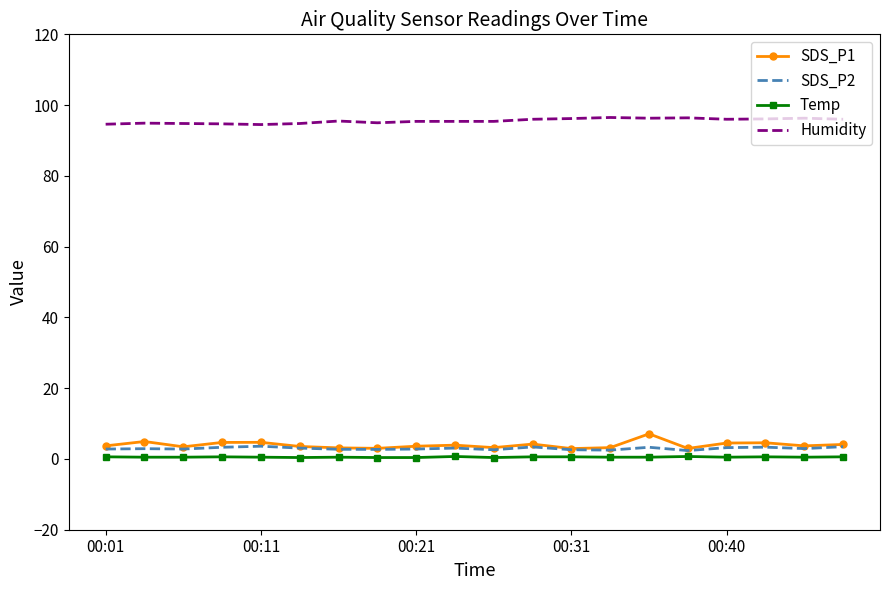

What is the difference between the maximum and minimum values in the Humidity series?

2.0